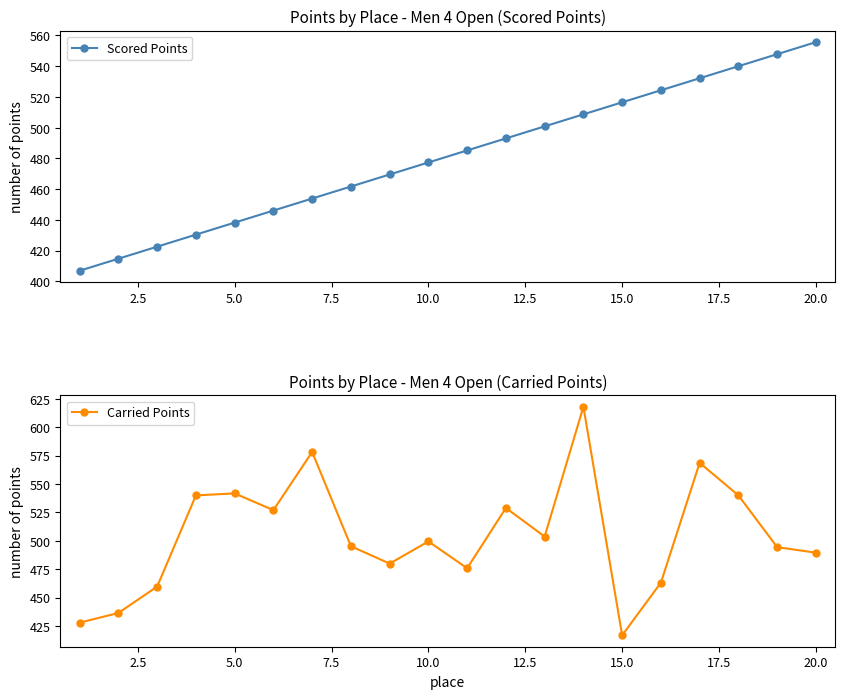

True or false: Scored Points has a value of 516.5 at 15.0.

True